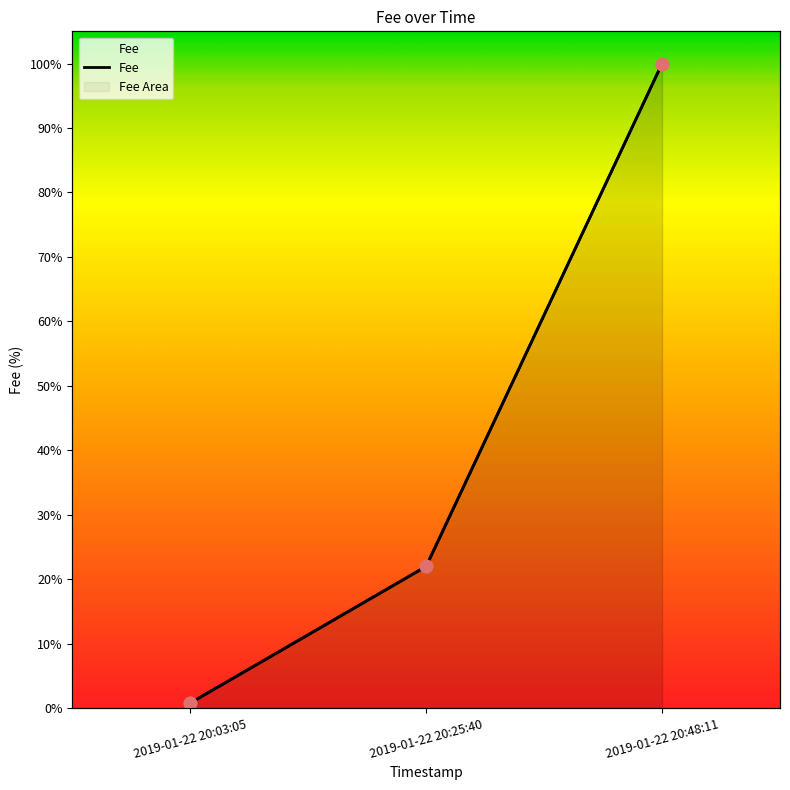

What is the change in value from 2019-01-22 20:03:05 to 2019-01-22 20:25:40?

+21.2